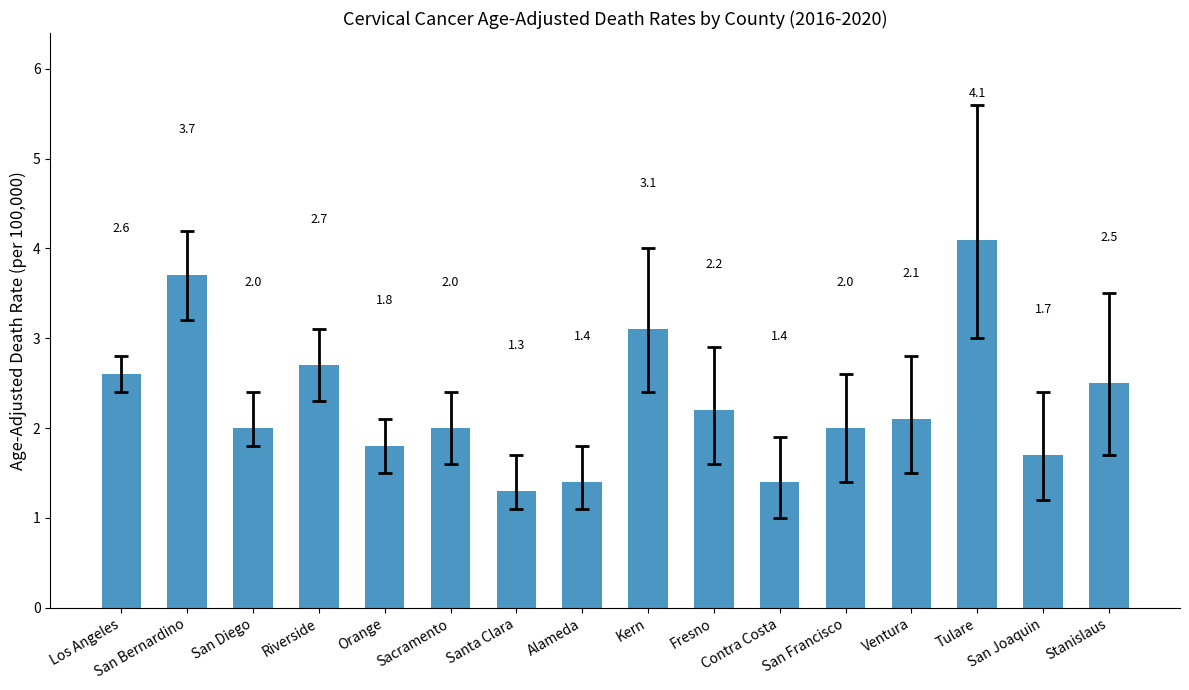

Reading right to left, what are all the values shown in this chart?

2.5	1.7	4.1	2.1	2.0	1.4	2.2	3.1	1.4	1.3	2.0	1.8	2.7	2.0	3.7	2.6